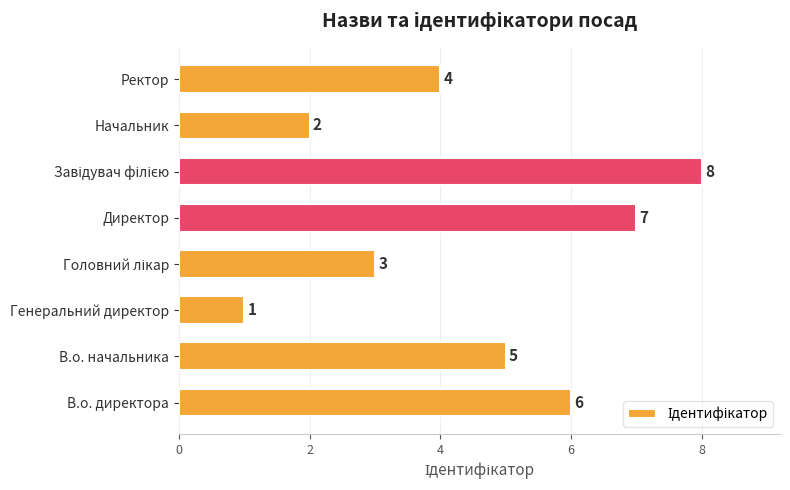

What is the difference between the maximum and minimum values?

7